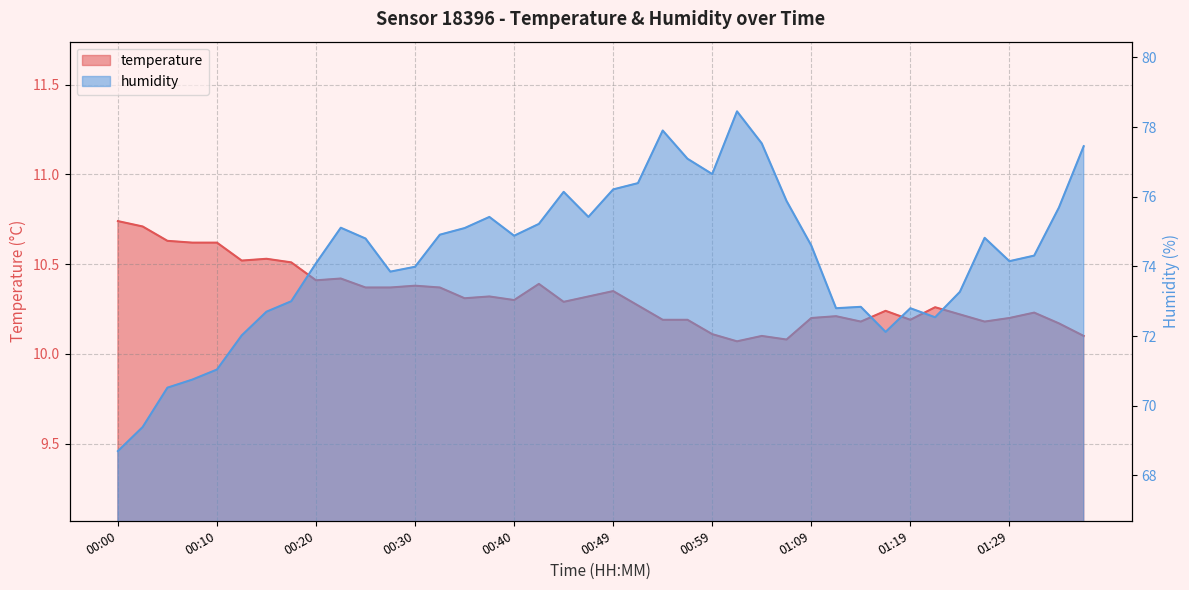

How many values in the humidity series exceed 74?

24